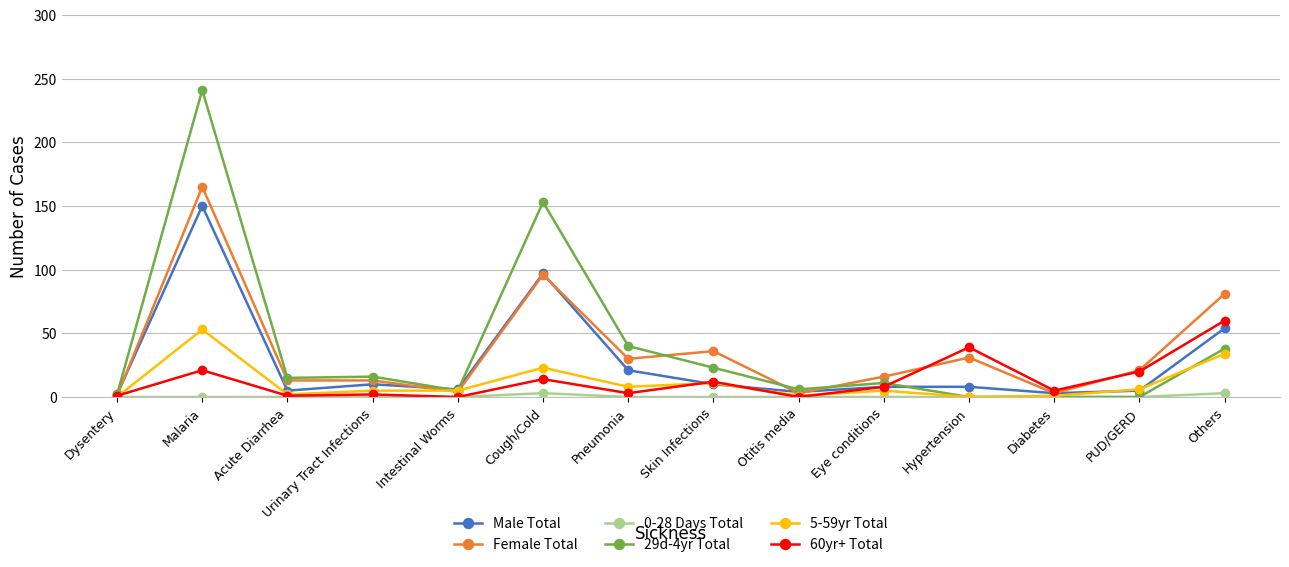

At which label does 29d-4yr Total first exceed 15?

Malaria